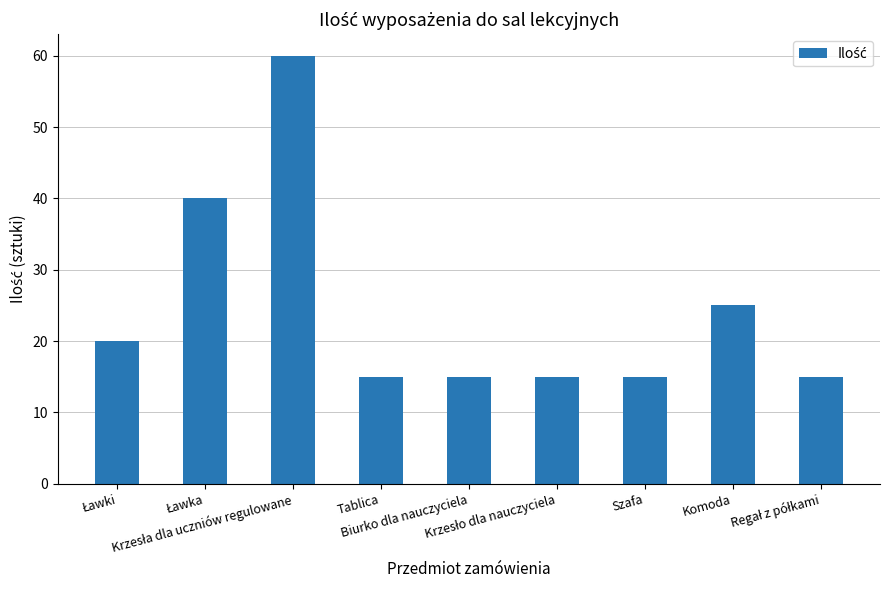

What is the greatest value displayed?

60